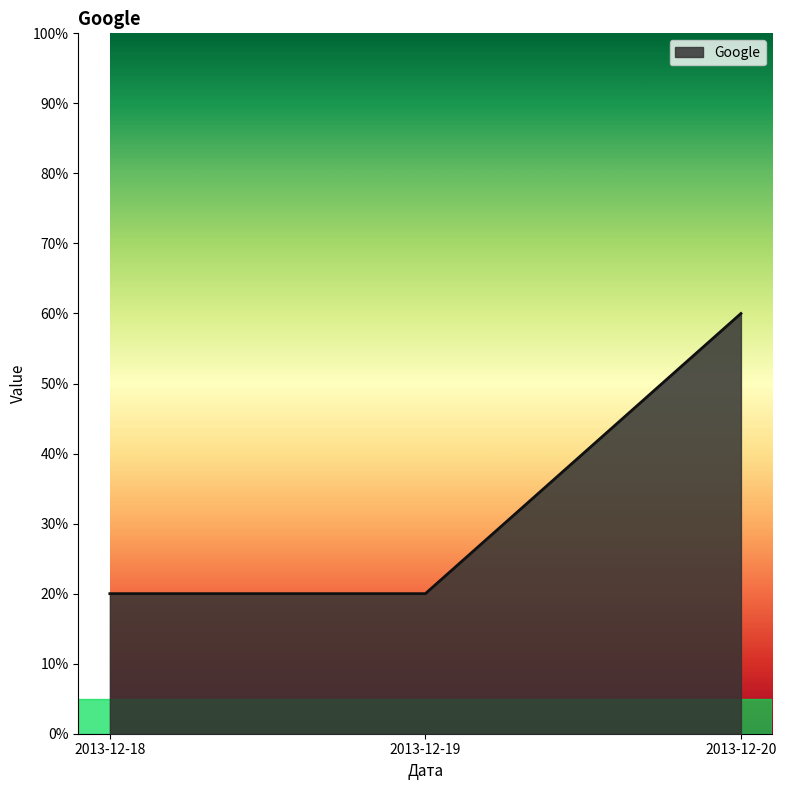

The chart shows a value of 60 at 2013-12-20. True or false?

True